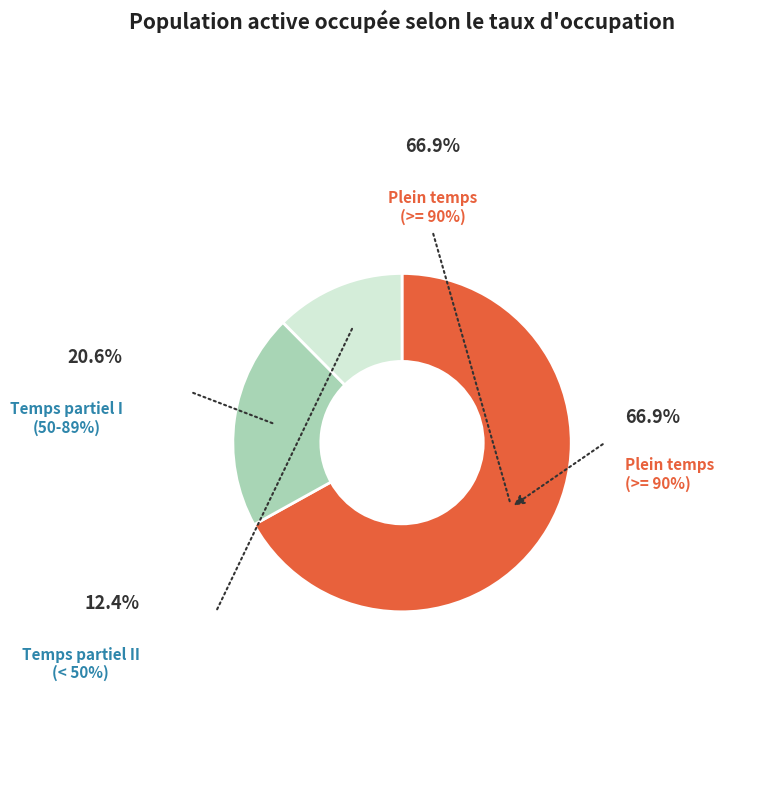

Which has a higher value, Temps partiel I (50-89%) or Plein temps (>= 90%)?

Plein temps (>= 90%)